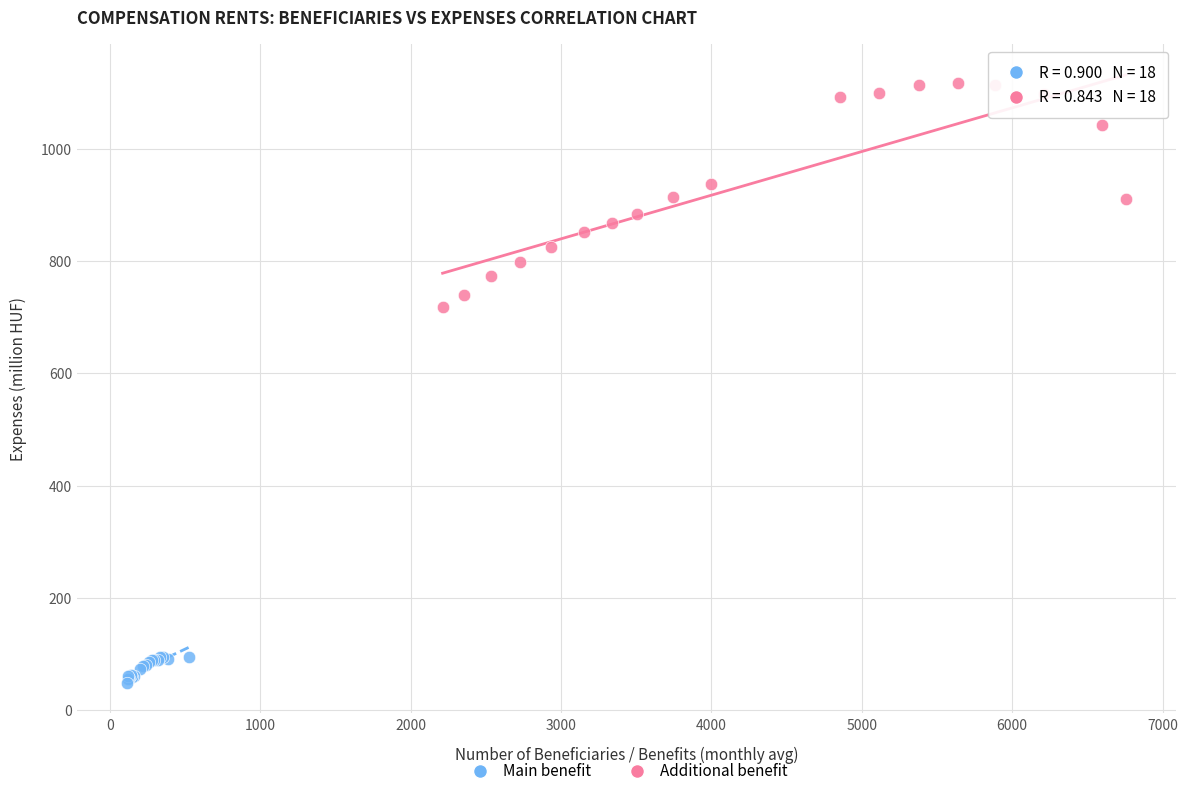

Which series has the largest Y range (max minus min)?

Additional benefit